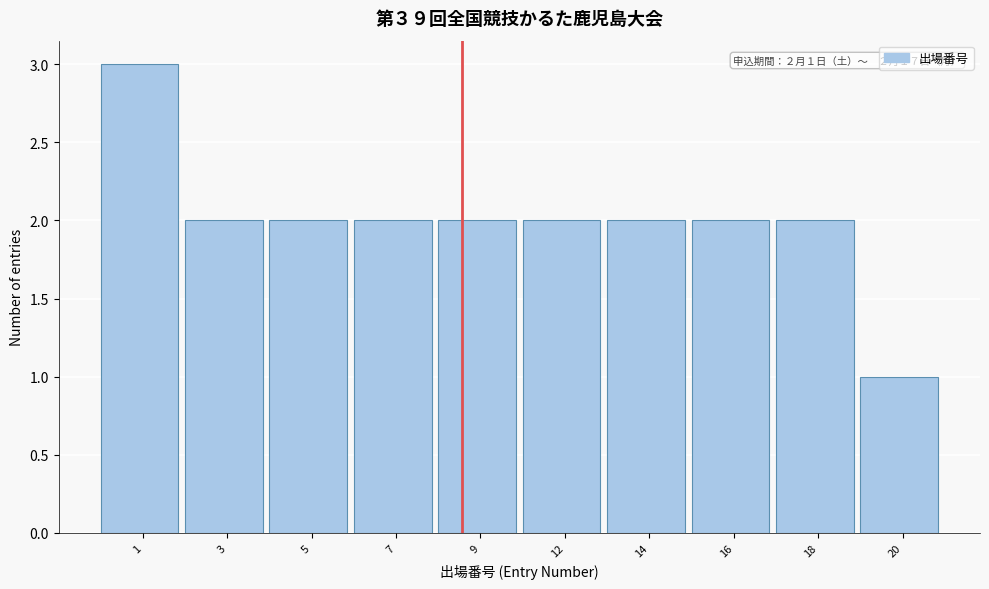

Reading left to right, list all the values displayed in this chart.

1=3	3=2	5=2	7=2	9=2	12=2	14=2	16=2	18=2	20=1